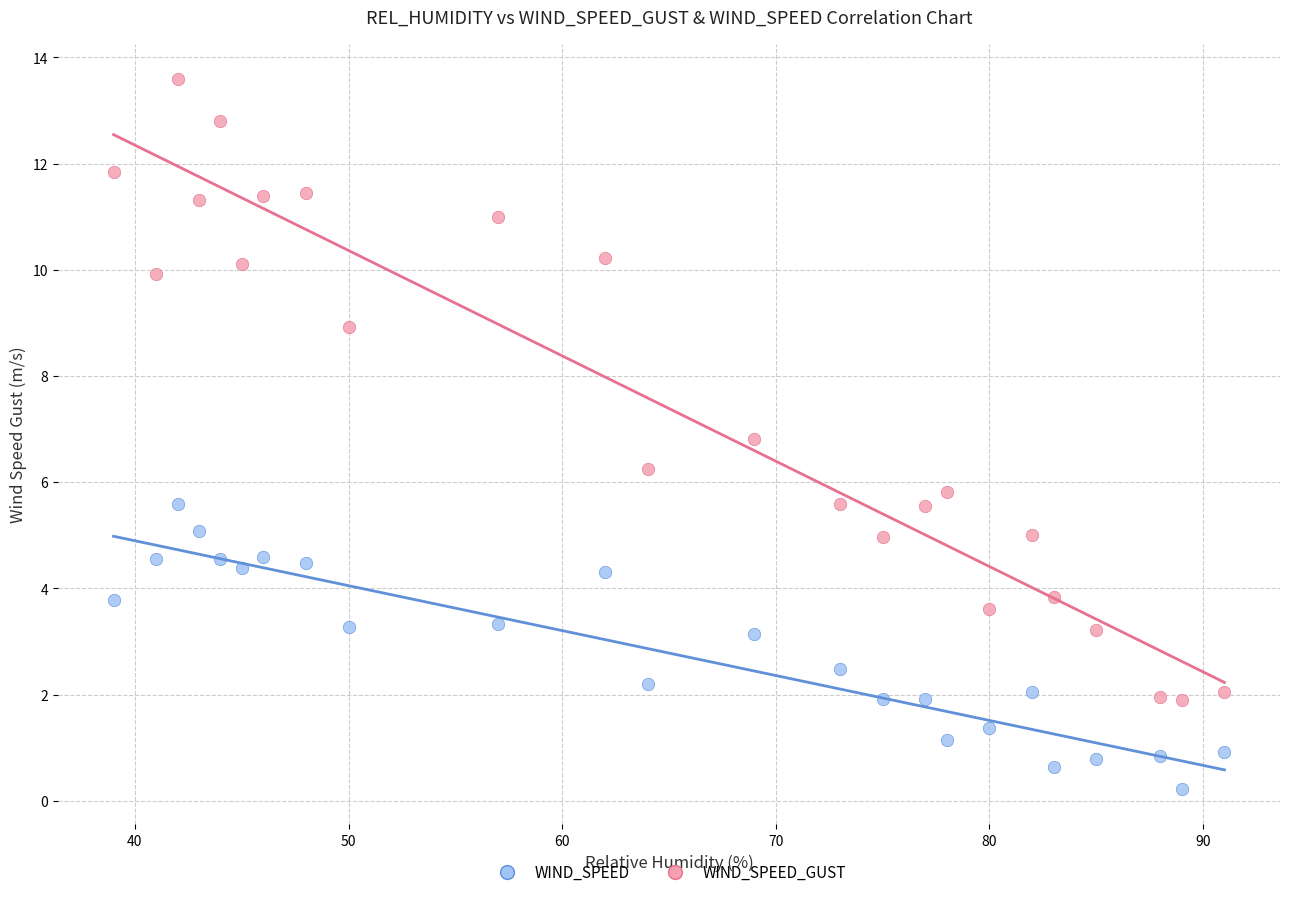

Across all data points, what is the range of Y values (max minus min)?

13.4